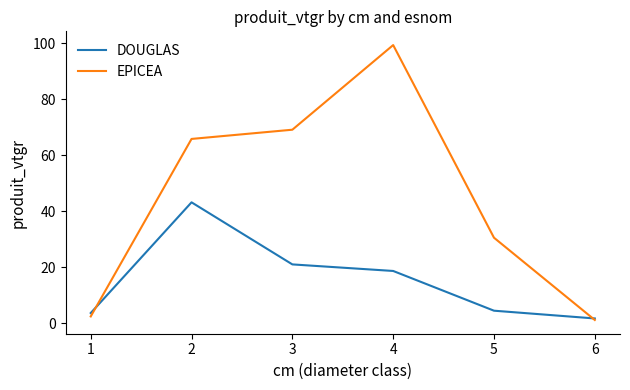

What is the difference between the maximum and minimum values in the EPICEA series?

98.2